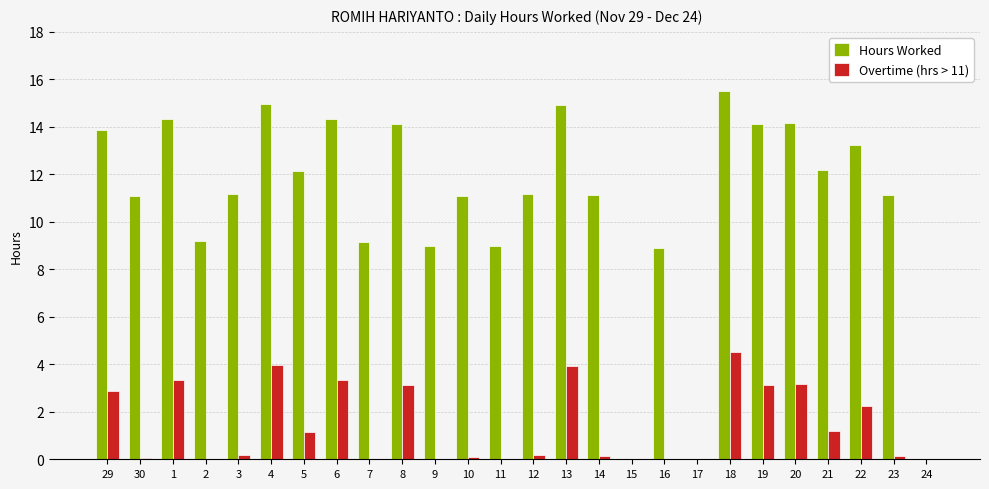

How many data points does each series have?

26